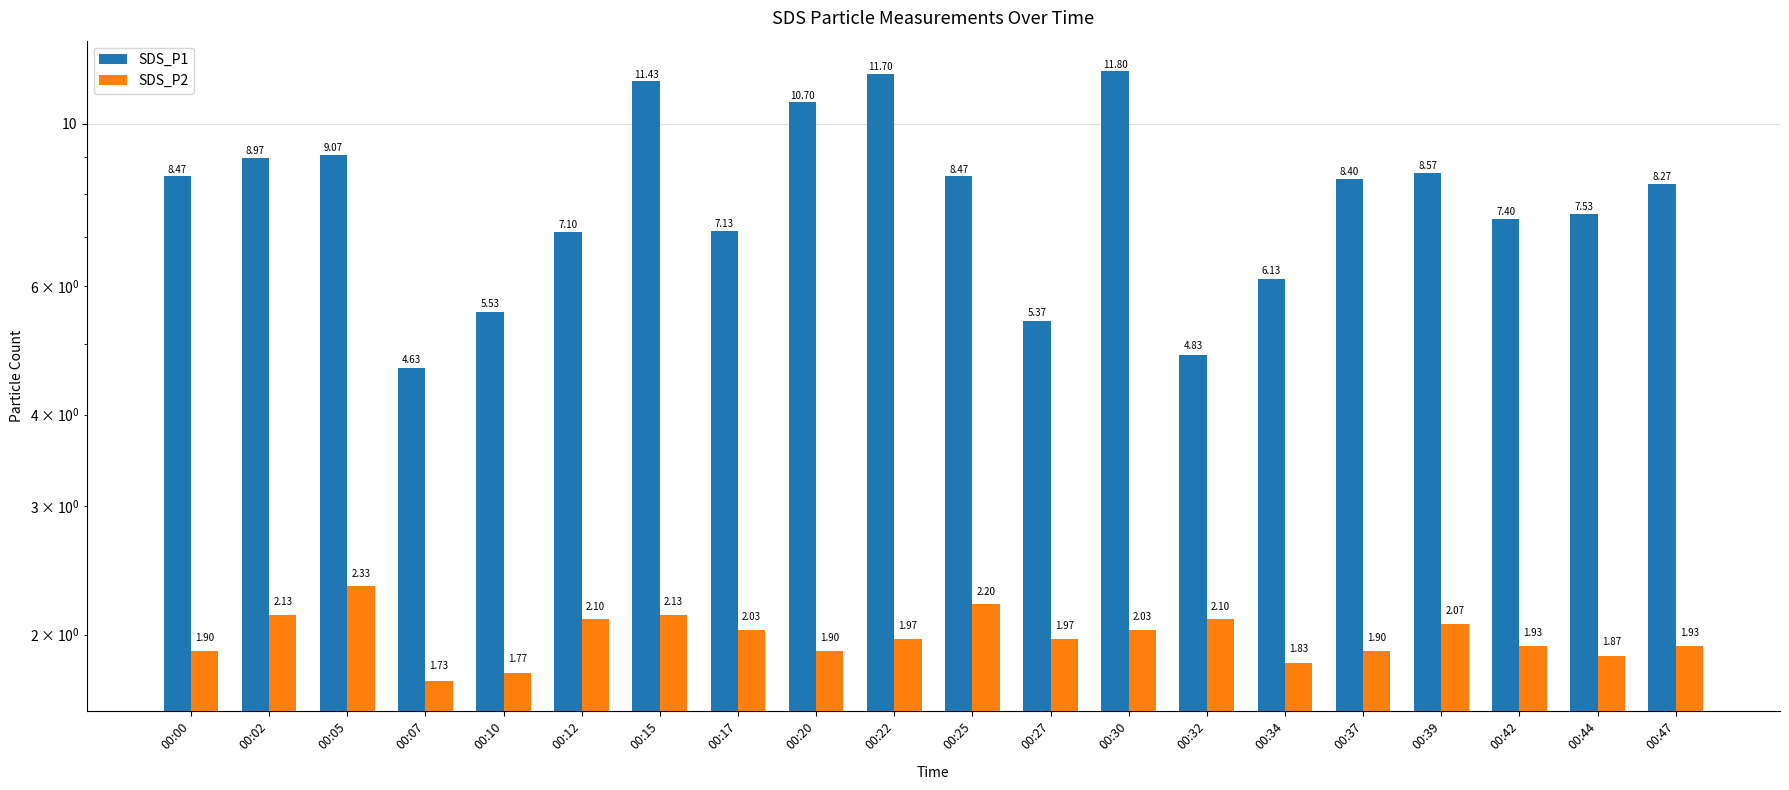

Where is SDS_P2 nearest to the value 2?

00:17